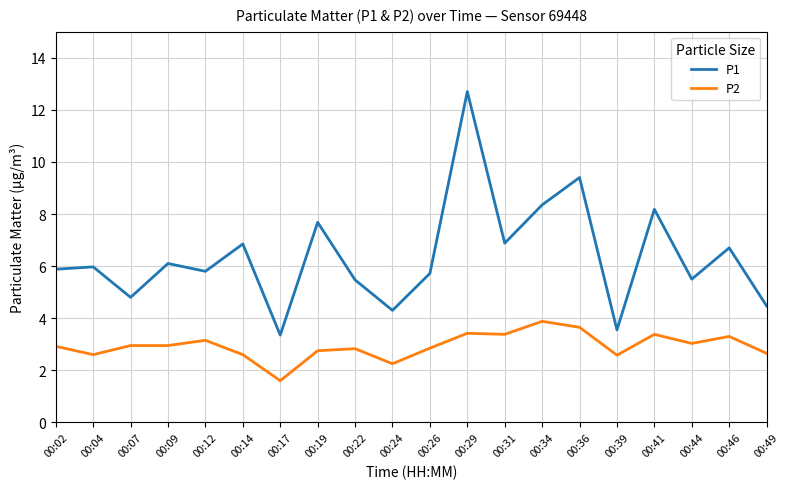

What is the average value of the P2 series?

2.9